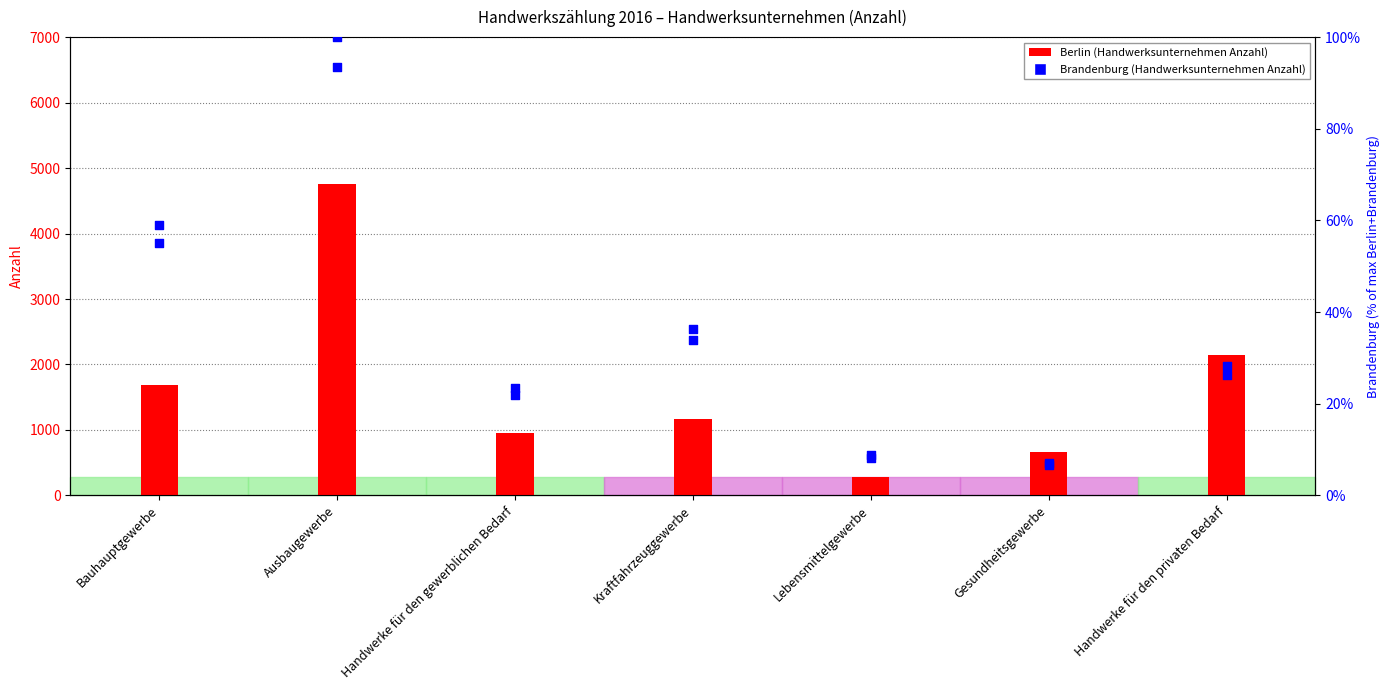

What is the total value across all series at Lebensmittelgewerbe?

863.9